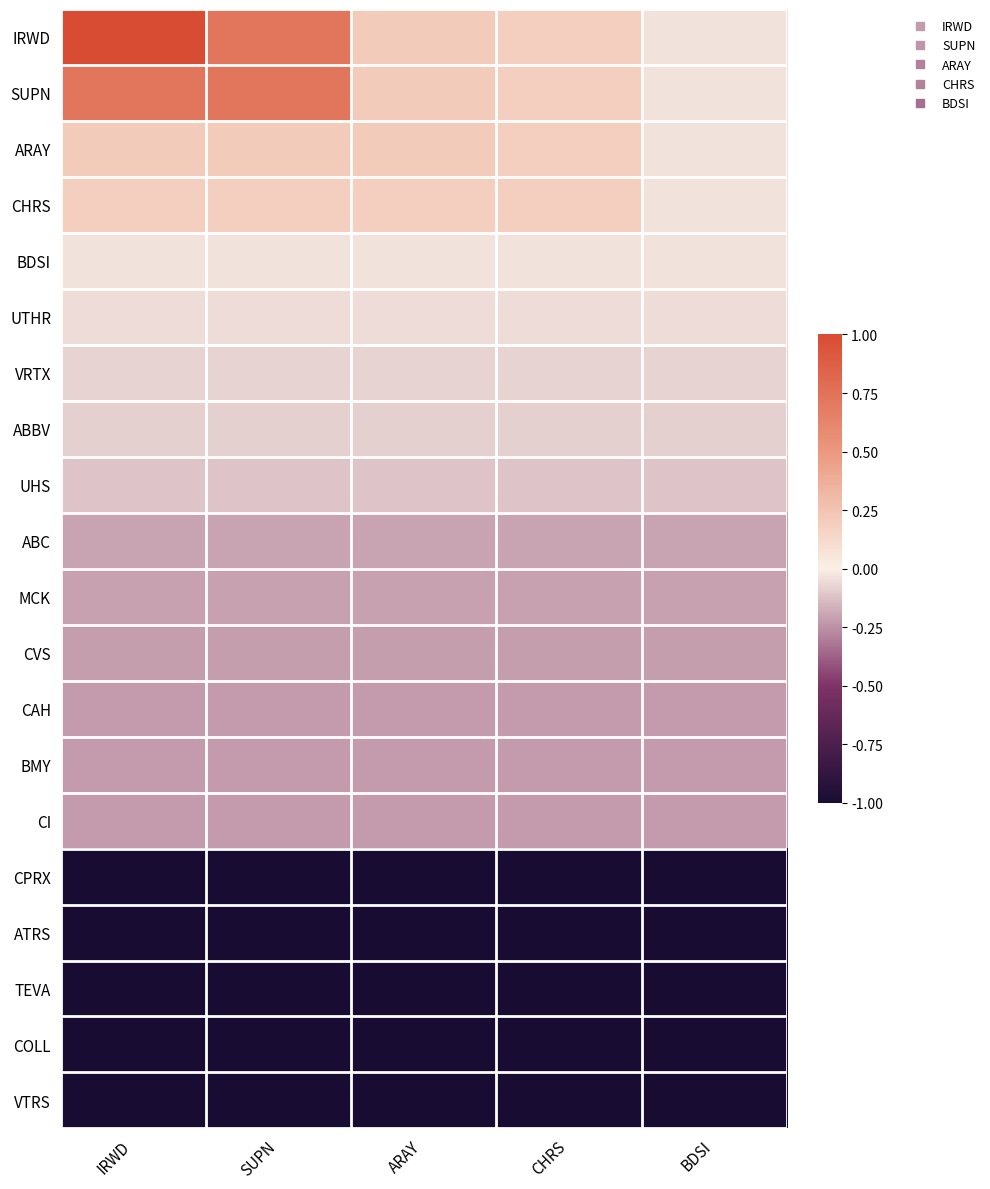

Rank the series at SUPN from highest to lowest value.

IRWD, SUPN, ARAY, CHRS, BDSI, UTHR, VRTX, ABBV, UHS, ABC, MCK, CVS, CAH, BMY, CI, CPRX, ATRS, TEVA, COLL, VTRS